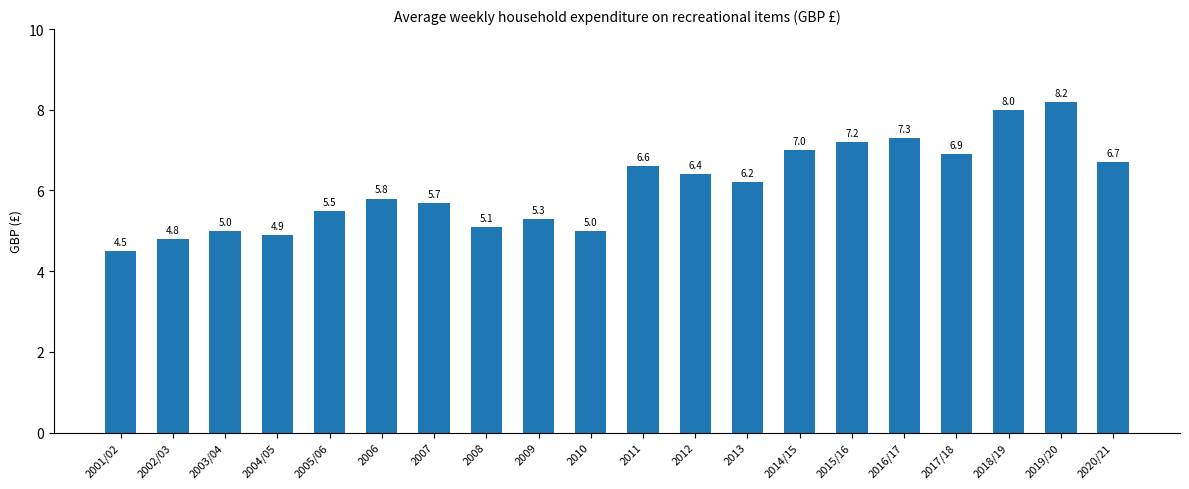

Reading left to right, transcribe all the data shown in this chart.

4.5	4.8	5.0	4.9	5.5	5.8	5.7	5.1	5.3	5.0	6.6	6.4	6.2	7.0	7.2	7.3	6.9	8.0	8.2	6.7